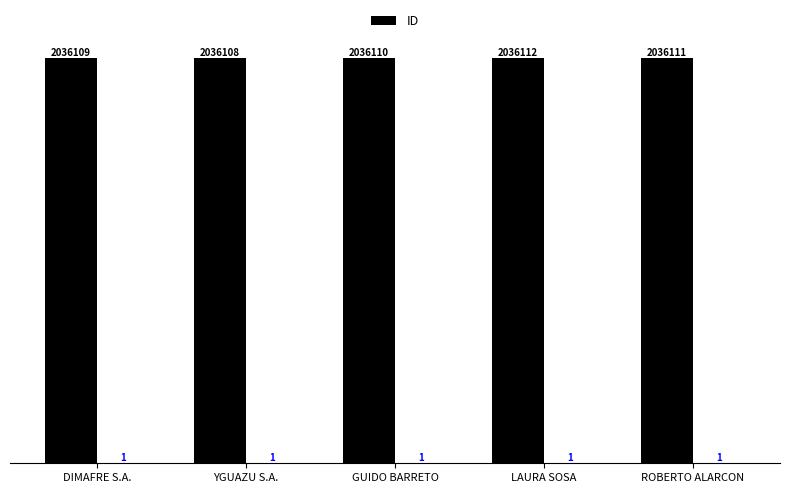

How many values are between 2036109 and 2036111?

3